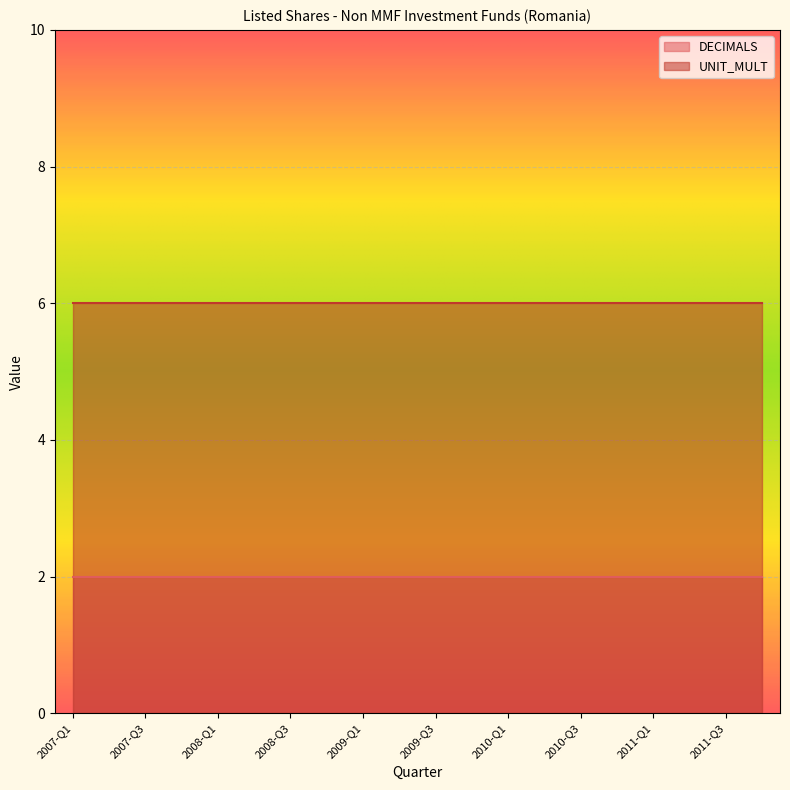

Rank the series by their average value, from lowest to highest.

DECIMALS, UNIT_MULT